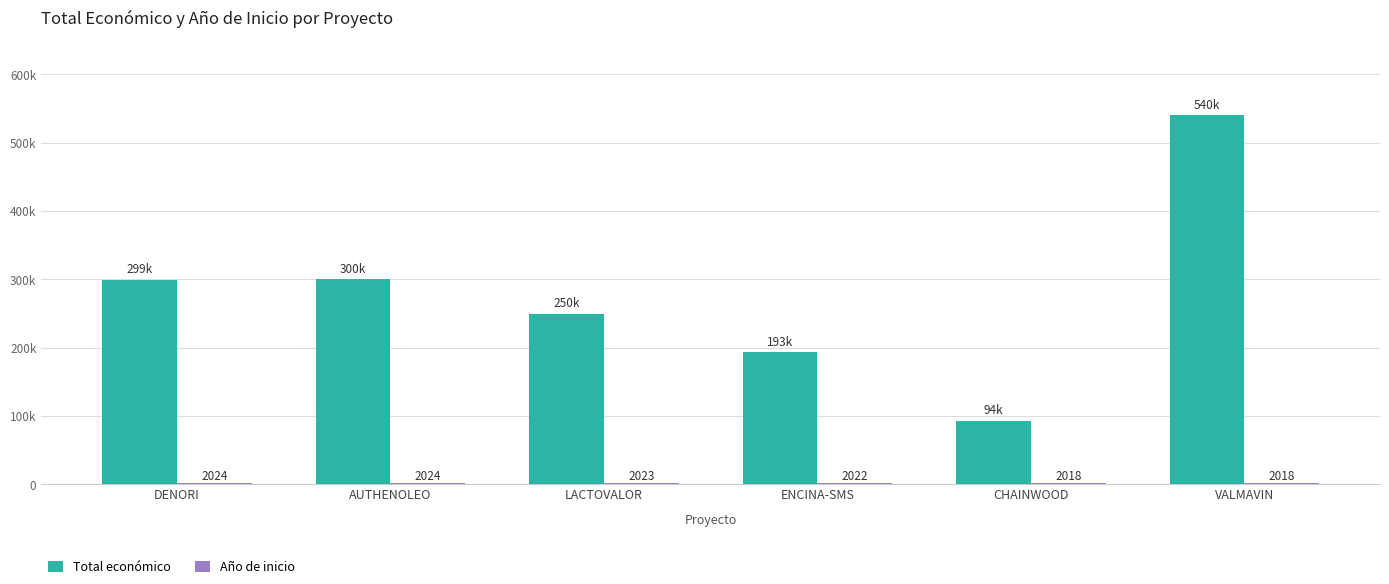

Where does the Total económico series first go above 299342?

AUTHENOLEO